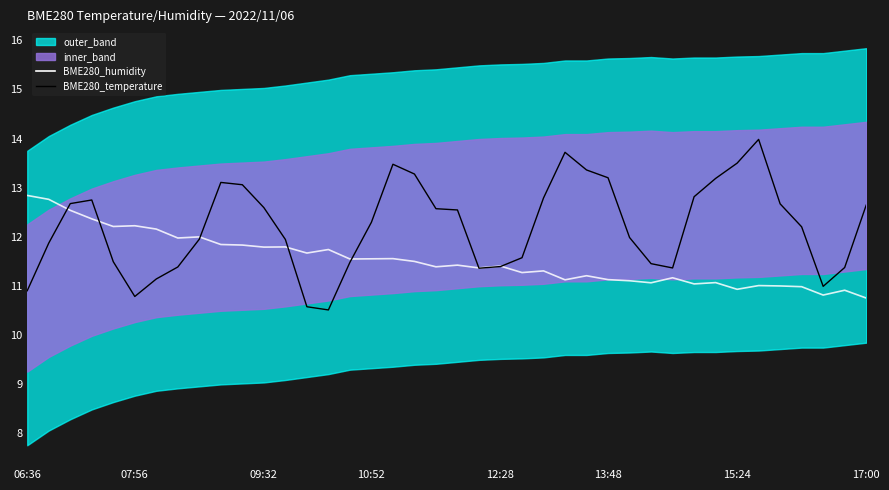

How many lines are shown in the chart?

2